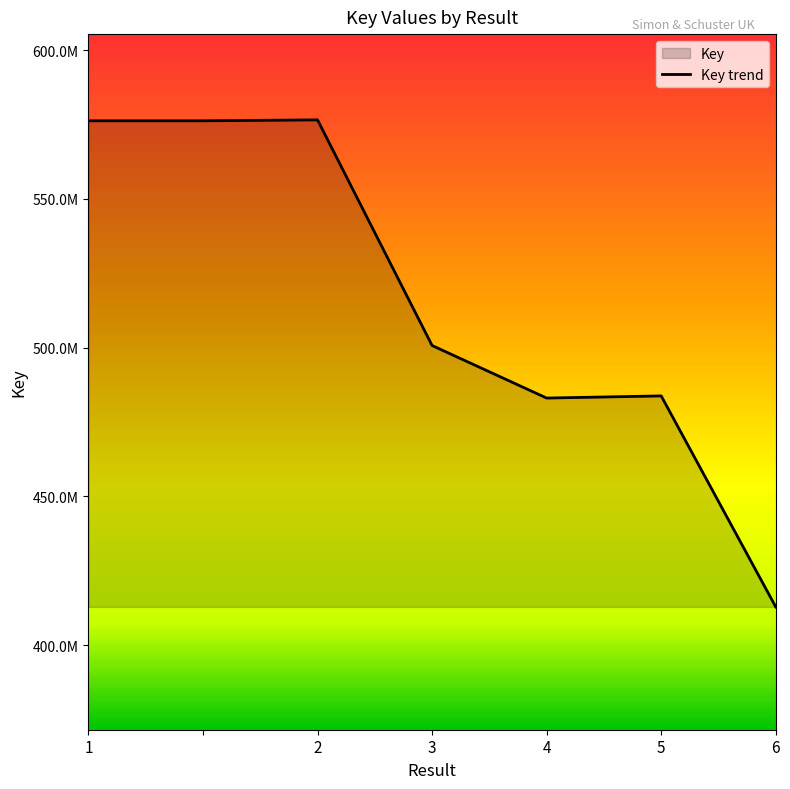

True or false: the data has more than 1 interior local peaks.

True